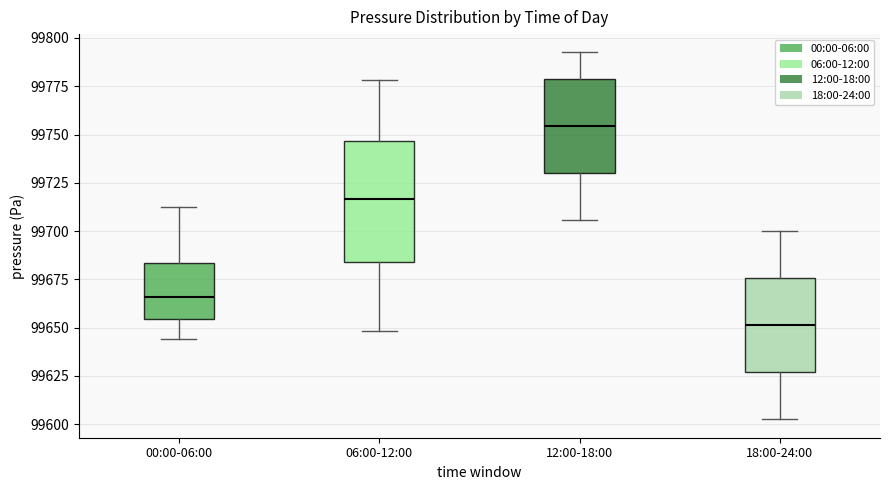

Reading left to right, transcribe this box plot: for each box, give where its median line is, the range the box spans, and where its two whiskers end, as read against the y-axis. The values are not printed on the chart, so give them approximately, as read against the axis.

00:00-06:00: median 99665, box 99655 to 99685, whiskers 99645 to 99710
06:00-12:00: median 99715, box 99685 to 99745, whiskers 99650 to 99780
12:00-18:00: median 99755, box 99730 to 99780, whiskers 99705 to 99795
18:00-24:00: median 99650, box 99625 to 99675, whiskers 99605 to 99700